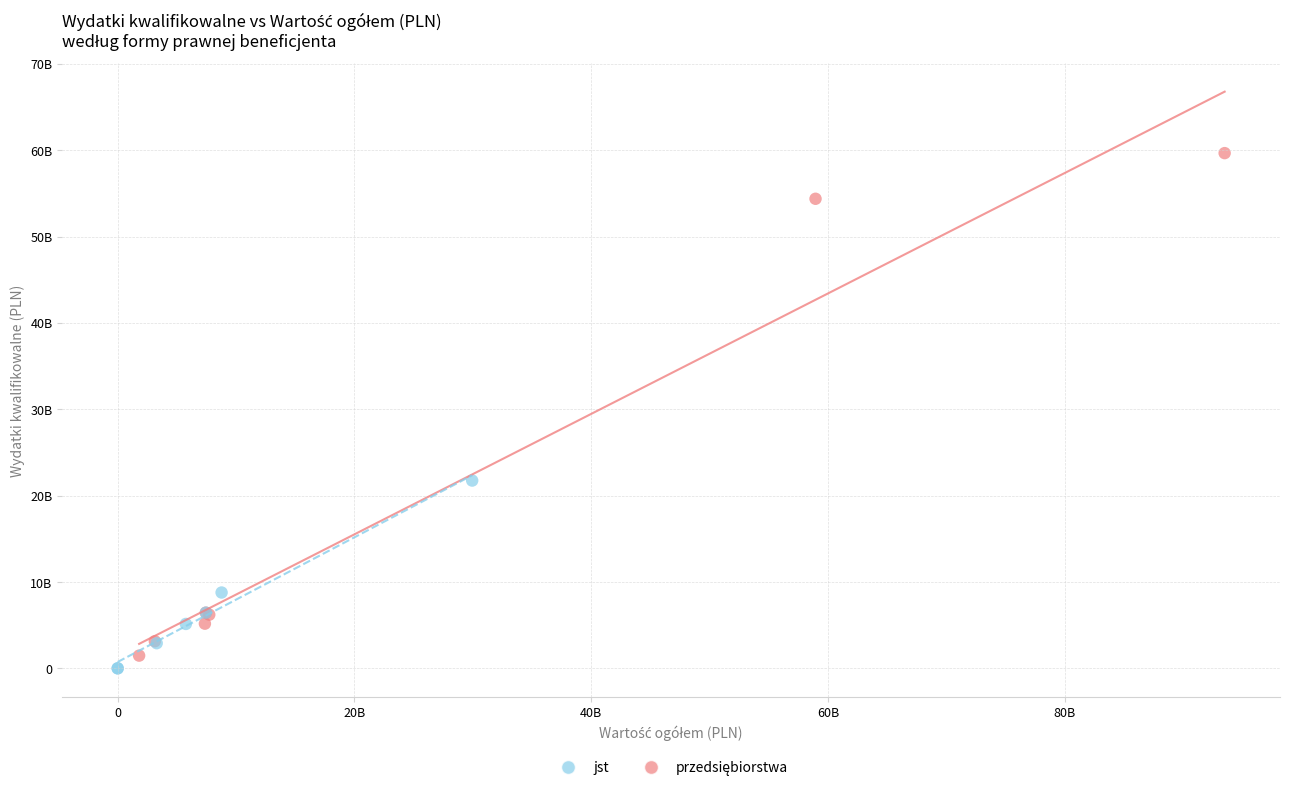

Which series reaches the minimum Y coordinate?

jst